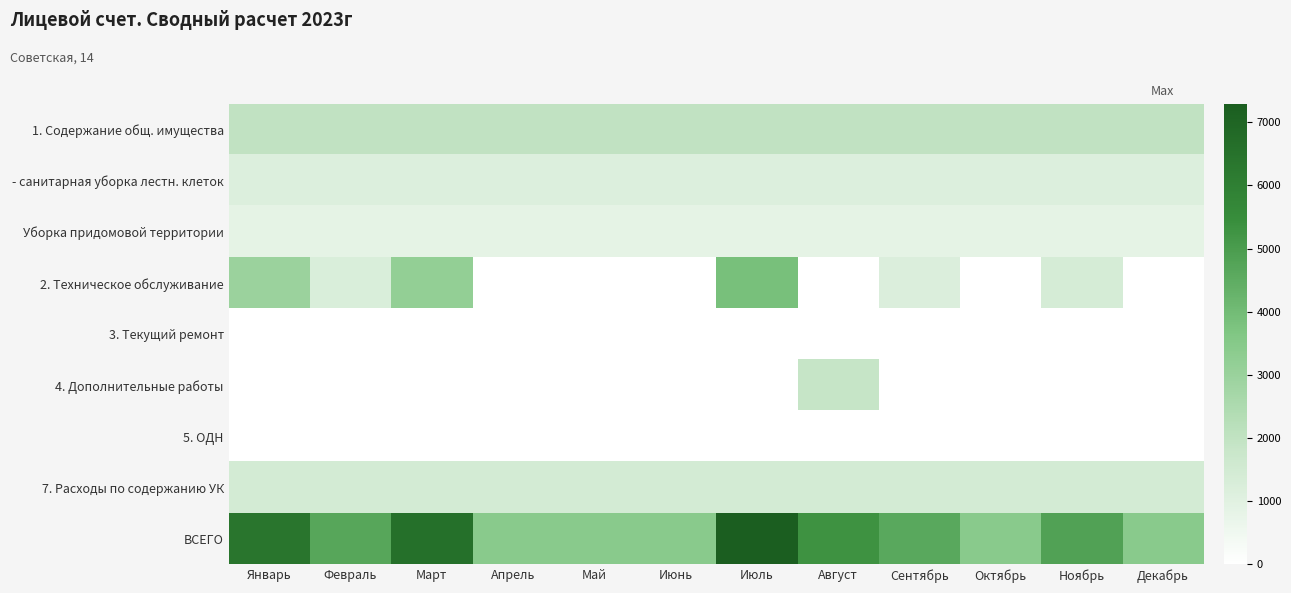

Reading left to right, what are all the values shown in this chart?

1. Содержание общ. имущества: Январь=2011.9	Февраль=2011.9	Март=2011.9	Апрель=2011.9	Май=2011.9	Июнь=2011.9	Июль=2011.9	Август=2011.9	Сентябрь=2011.9	Октябрь=2011.9	Ноябрь=2011.9	Декабрь=2011.9
- санитарная уборка лестн. клеток: Январь=1146.0	Февраль=1146.0	Март=1146.0	Апрель=1146.0	Май=1146.0	Июнь=1146.0	Июль=1146.0	Август=1146.0	Сентябрь=1146.0	Октябрь=1146.0	Ноябрь=1146.0	Декабрь=1146.0
Уборка придомовой территории: Январь=865.9	Февраль=865.9	Март=865.9	Апрель=865.9	Май=865.9	Июнь=865.9	Июль=865.9	Август=865.9	Сентябрь=865.9	Октябрь=865.9	Ноябрь=865.9	Декабрь=865.9
2. Техническое обслуживание: Январь=2963.8	Февраль=1251.0	Март=3160.0	Апрель=0.0	Май=0.0	Июнь=0.0	Июль=3851.2	Август=0.0	Сентябрь=1185.0	Октябрь=0.0	Ноябрь=1383.8	Декабрь=0.0
3. Текущий ремонт: Январь=0.0	Февраль=0.0	Март=0.0	Апрель=0.0	Май=0.0	Июнь=0.0	Июль=0.0	Август=0.0	Сентябрь=0.0	Октябрь=0.0	Ноябрь=0.0	Декабрь=0.0
4. Дополнительные работы: Январь=0.0	Февраль=0.0	Март=0.0	Апрель=0.0	Май=0.0	Июнь=0.0	Июль=0.0	Август=1860.7	Сентябрь=0.0	Октябрь=0.0	Ноябрь=0.0	Декабрь=0.0
5. ОДН: Январь=0.0	Февраль=0.0	Март=0.0	Апрель=0.0	Май=0.0	Июнь=0.0	Июль=0.0	Август=0.0	Сентябрь=0.0	Октябрь=0.0	Ноябрь=0.0	Декабрь=0.0
7. Расходы по содержанию УК: Январь=1423.1	Февраль=1423.1	Март=1423.1	Апрель=1423.1	Май=1423.1	Июнь=1423.1	Июль=1423.1	Август=1423.1	Сентябрь=1423.1	Октябрь=1423.1	Ноябрь=1423.1	Декабрь=1423.1
ВСЕГО: Январь=6398.8	Февраль=4686.0	Март=6595.0	Апрель=3435.0	Май=3435.0	Июнь=3435.0	Июль=7286.2	Август=5295.7	Сентябрь=4620.0	Октябрь=3435.0	Ноябрь=4818.8	Декабрь=3435.0